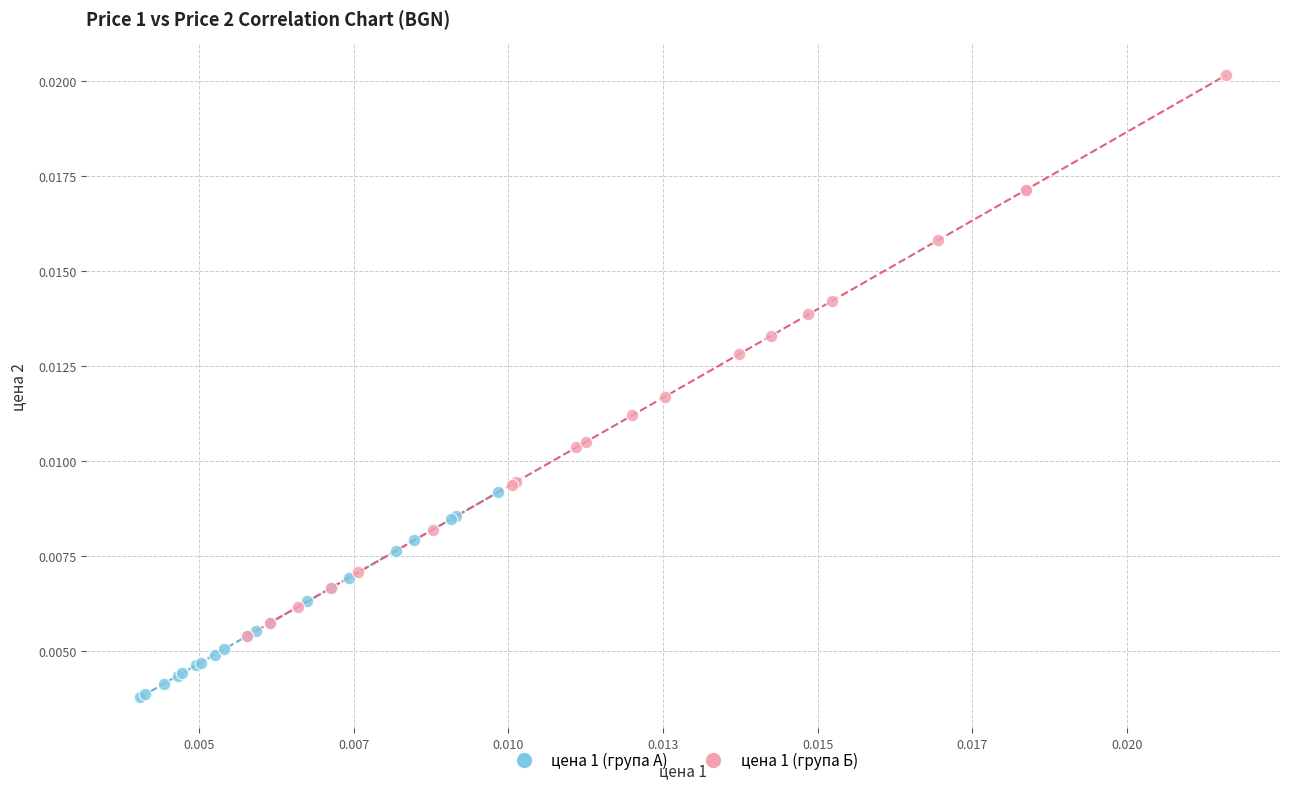

Which series has the widest spread of Y values?

цена 1 (група Б)